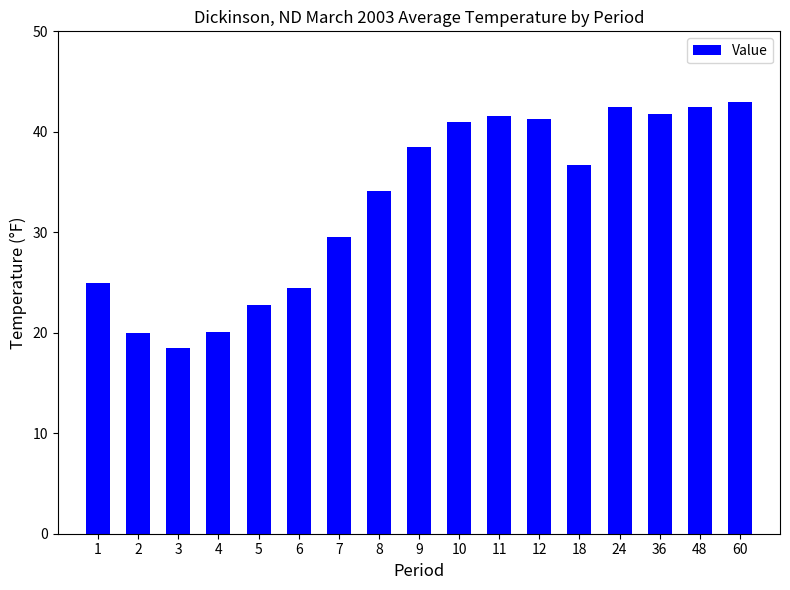

The value at 18 is 16.1. True or false?

False